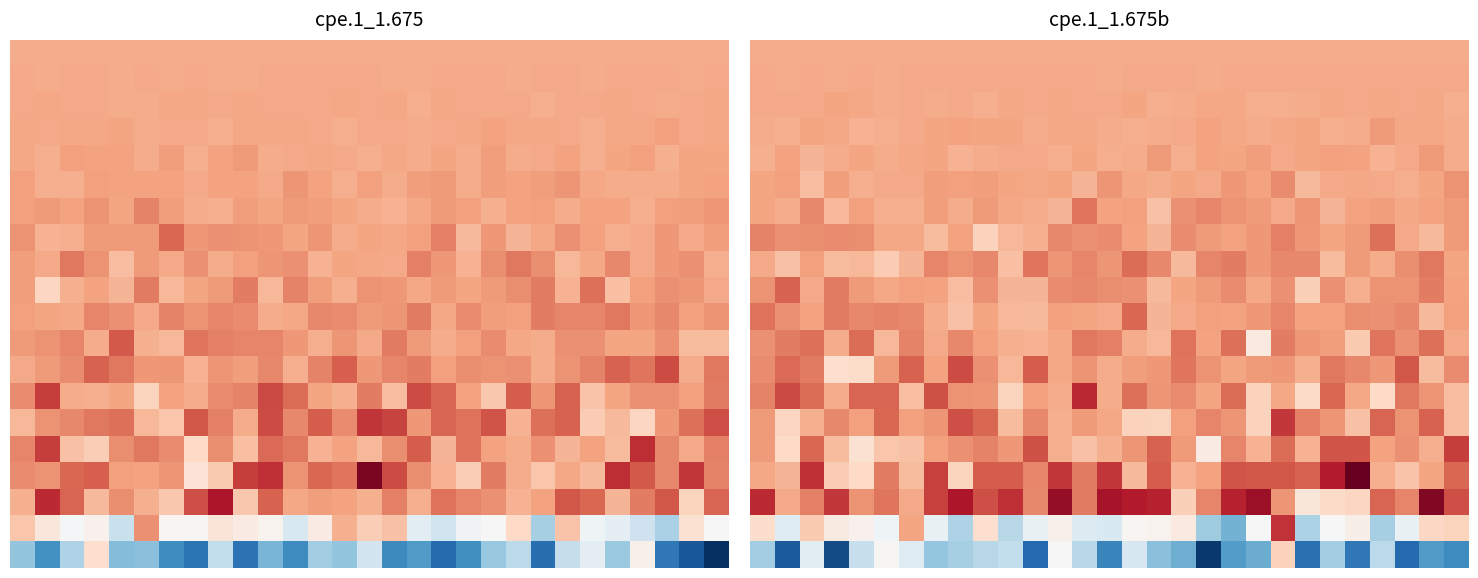

Between 19 and 15, which is larger?

19